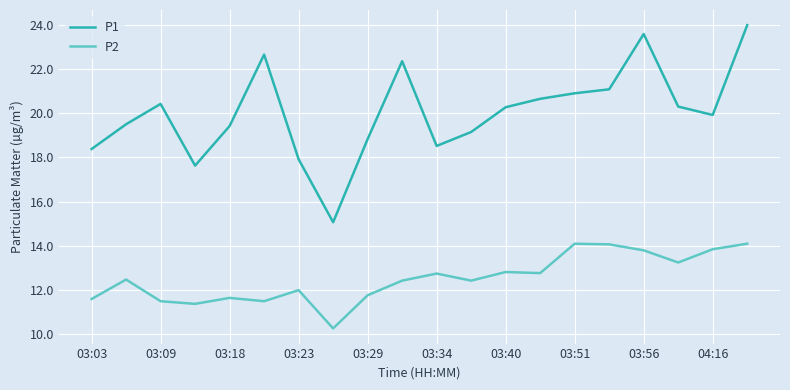

What is the difference between the maximum and minimum values in the P1 series?

8.9